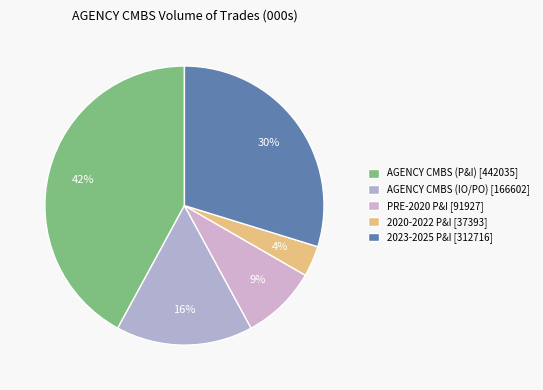

Which slice is the largest?

AGENCY CMBS (P&I)